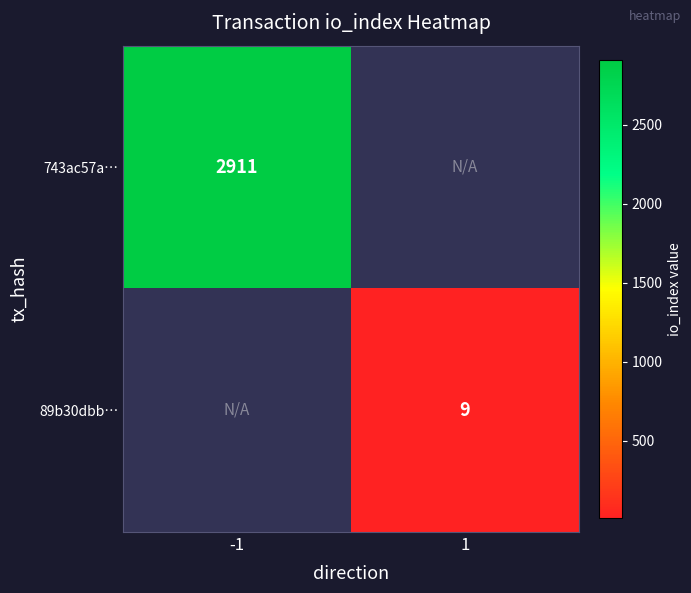

True or false: 743ac57a… has a value of 589 at -1.

False